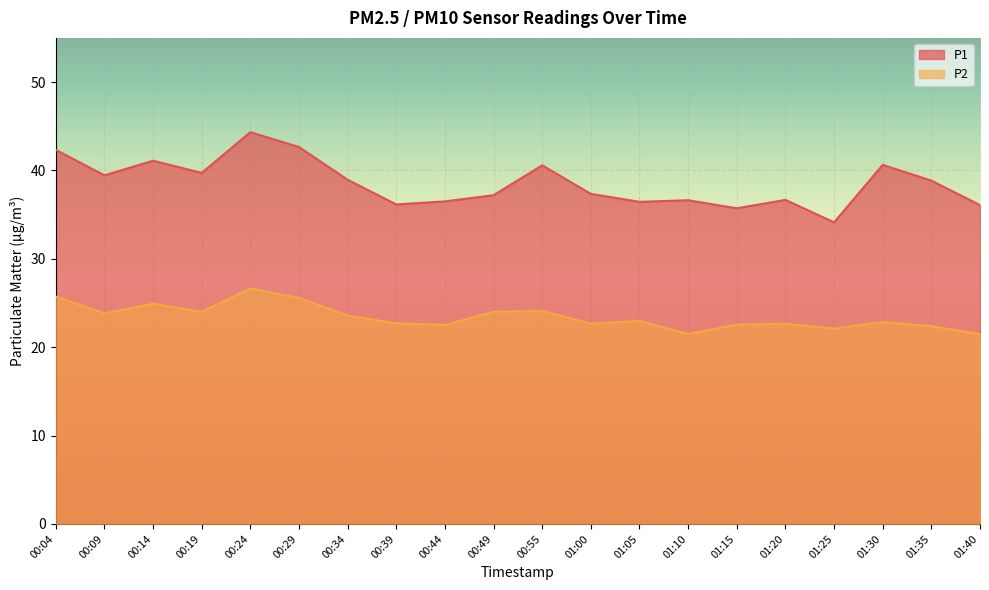

Is the value of P2 at 00:34 greater than the value of P1 at 01:05?

No